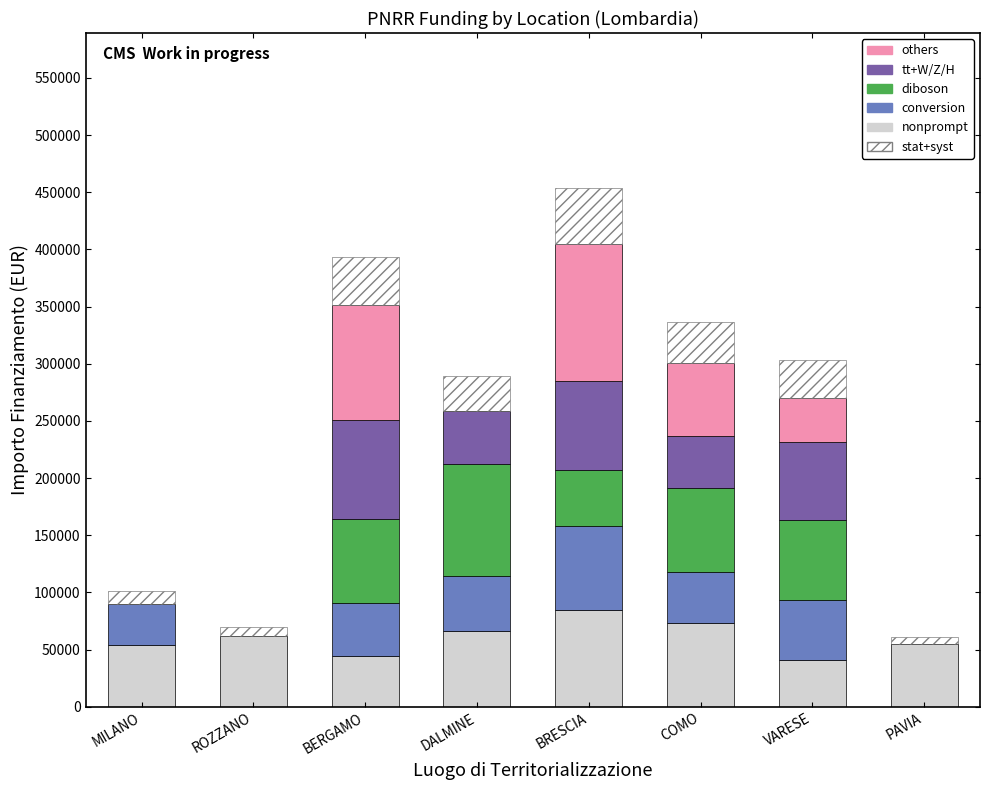

Which series has the largest range (max minus min)?

others